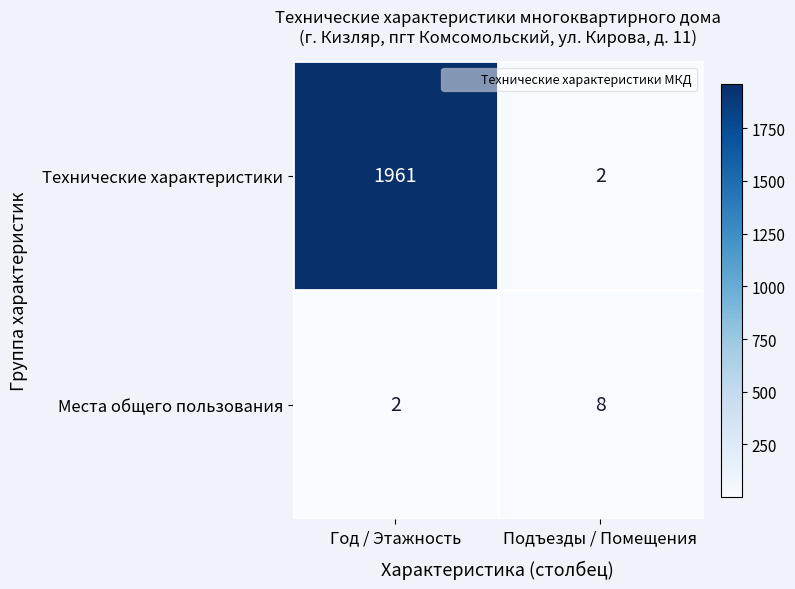

The value of Места общего пользования at Подъезды / Помещения is 14. True or false?

False